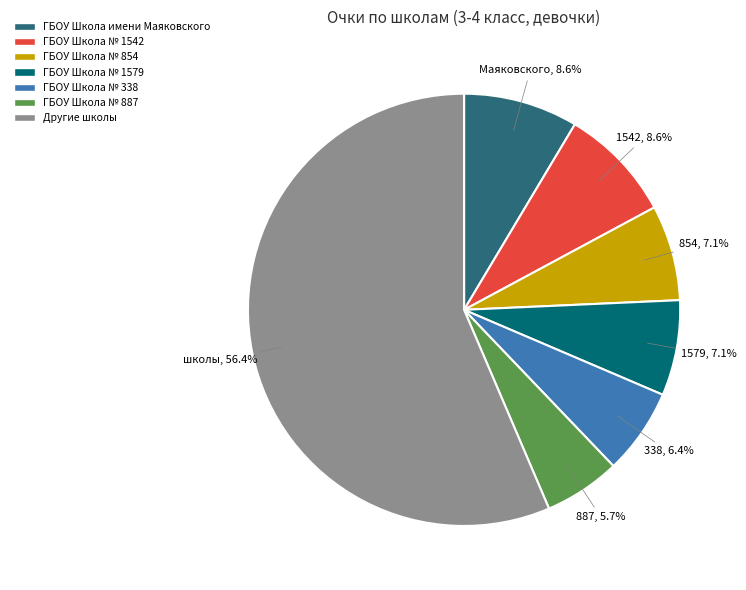

To the nearest percent, what is the difference between the largest and smallest slice percentages?

51%